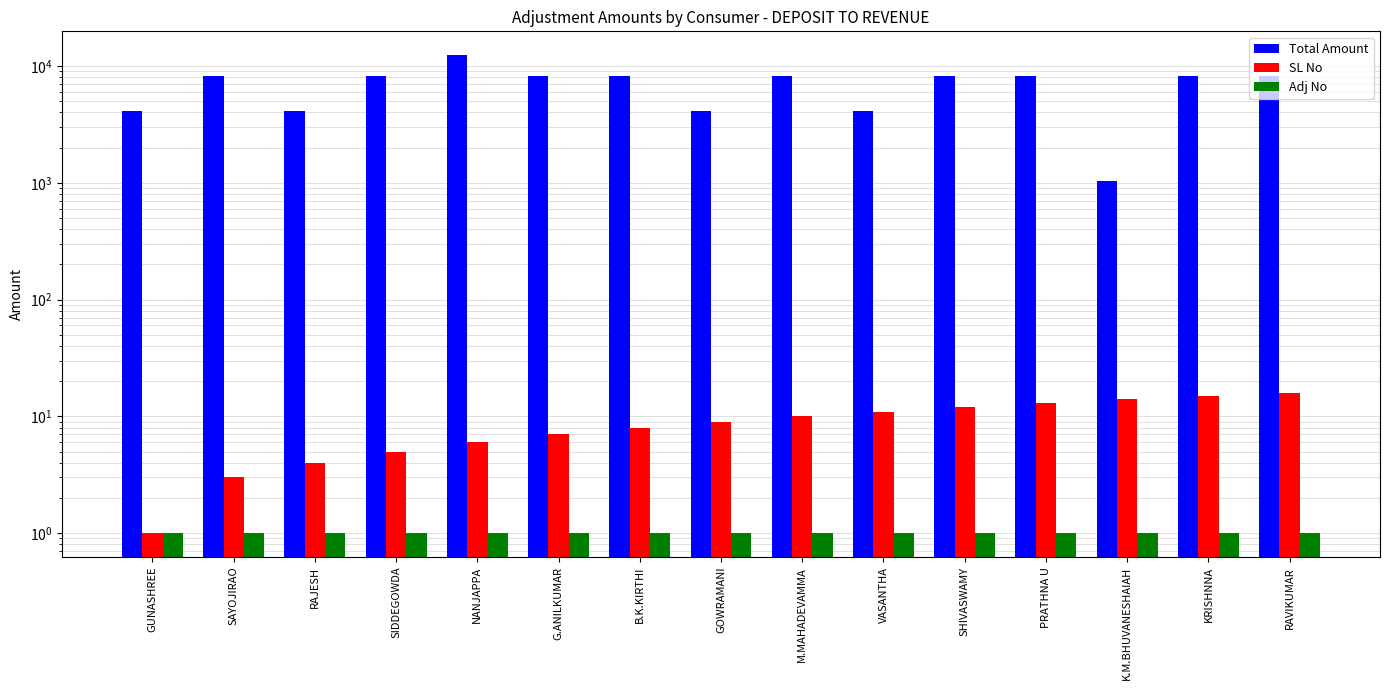

Rank the categories by Adj No value from highest to lowest.

GUNASHREE, SAYOJIRAO, RAJESH, SIDDEGOWDA, NANJAPPA, G.ANILKUMAR, B.K.KIRTHI, GOWRAMANI, M.MAHADEVAMMA, VASANTHA, SHIVASWAMY, PRATHNA U, K.M.BHUVANESHAIAH, KRISHNNA, RAVIKUMAR